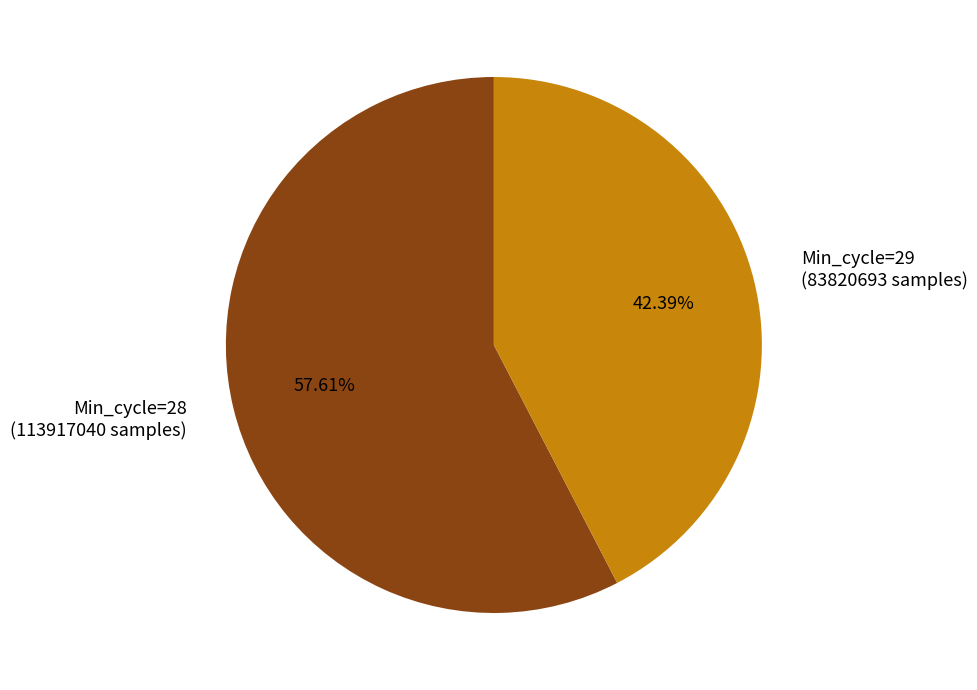

Which category has the biggest portion of the pie?

Min_cycle=28 (113917040 samples)